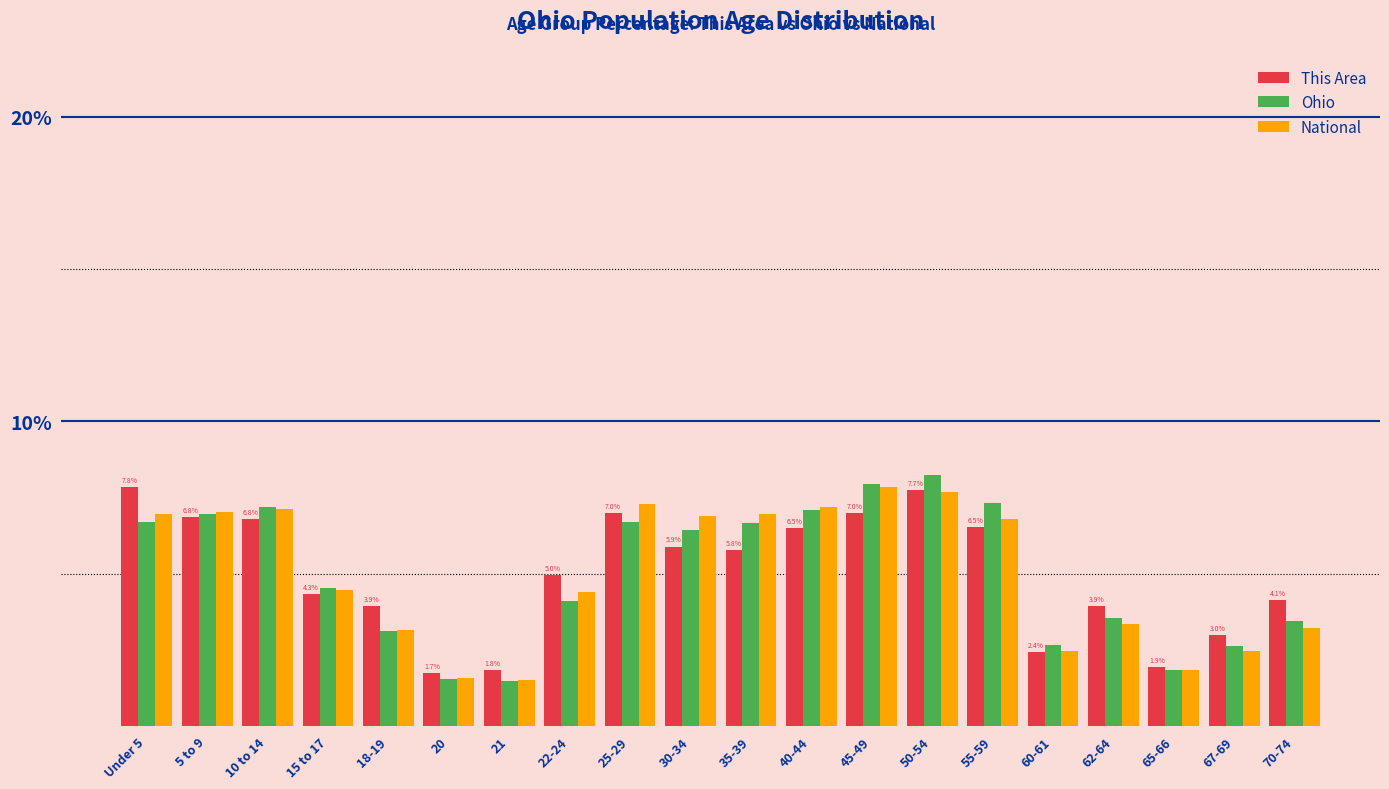

What is the sum of the National values at 22-24 and 65-66?

6.2